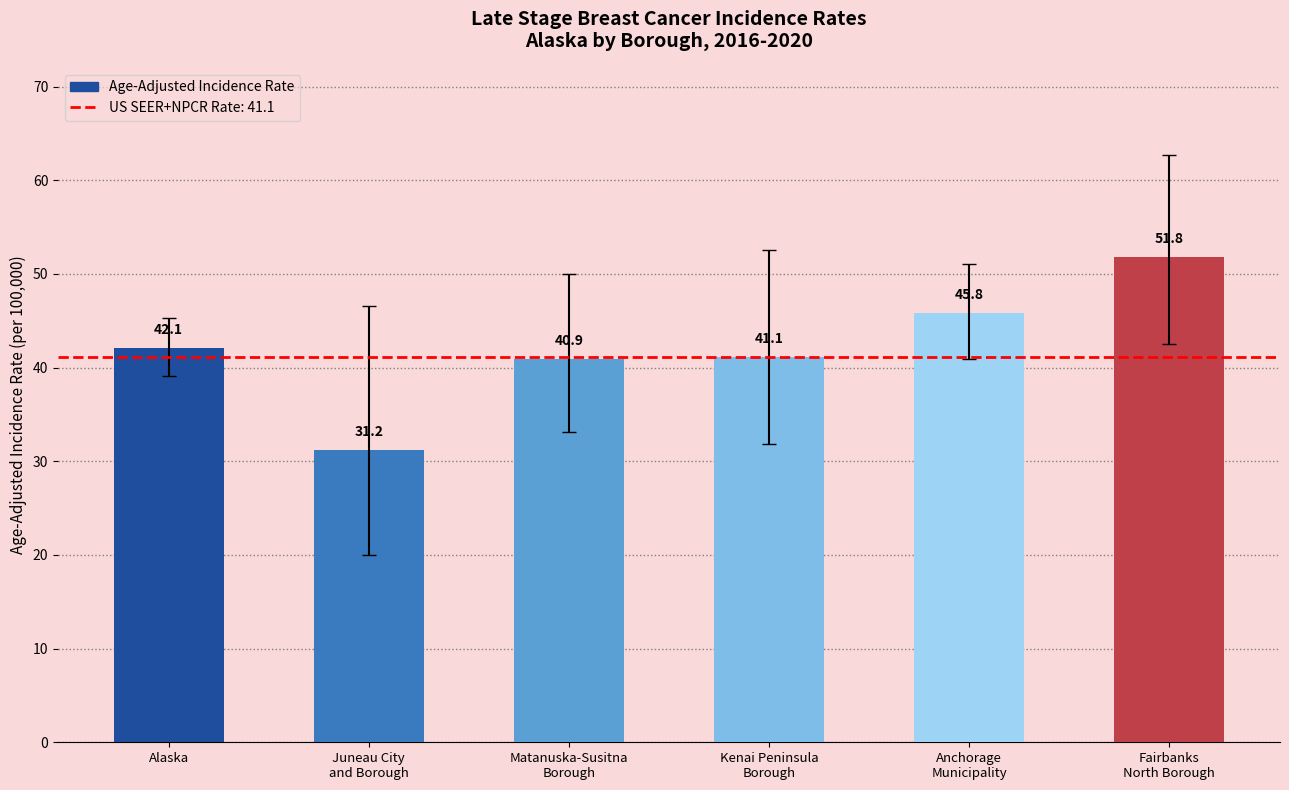

The chart shows a value of 48.6 at Juneau City
and Borough. True or false?

False